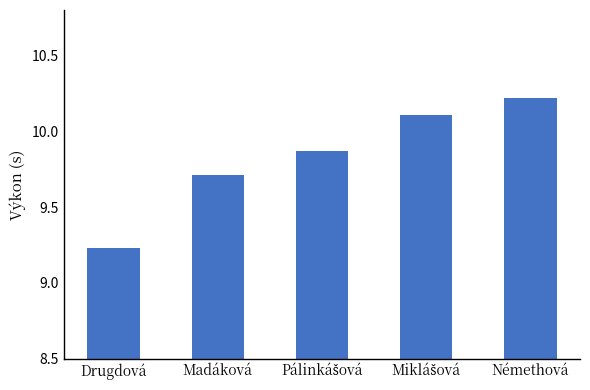

What is the average value?

9.8